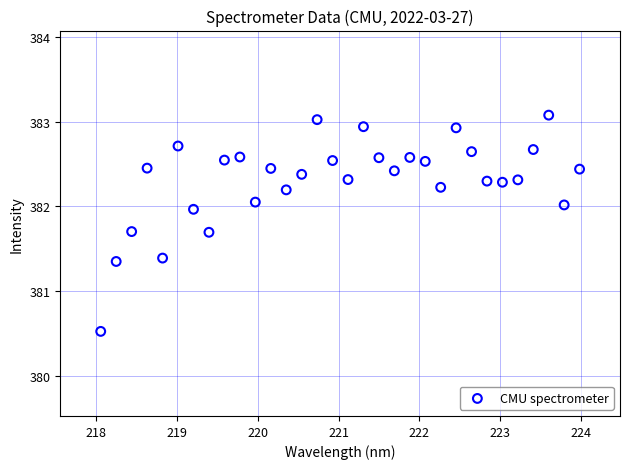

What is the range of Y values (max minus min)?

2.6